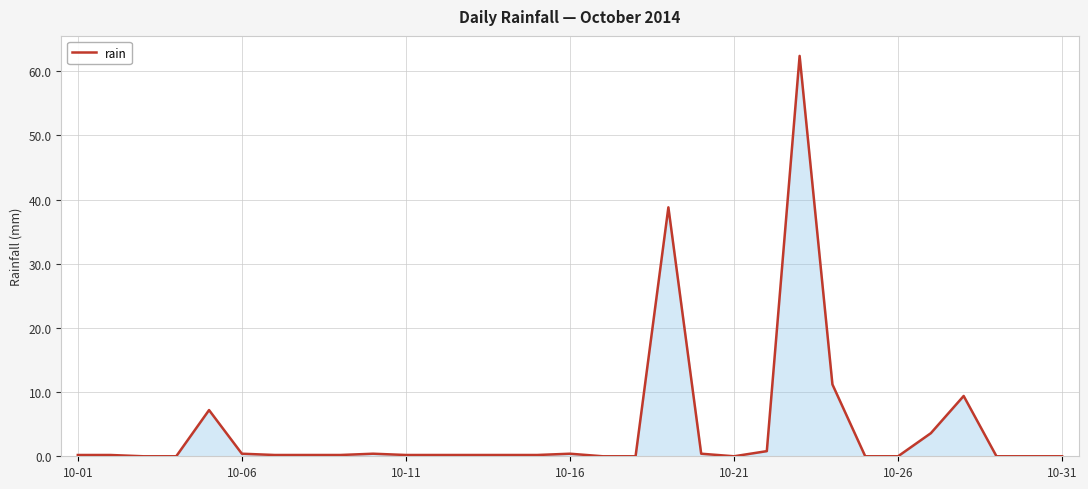

What is the difference between the maximum and minimum values?

62.4